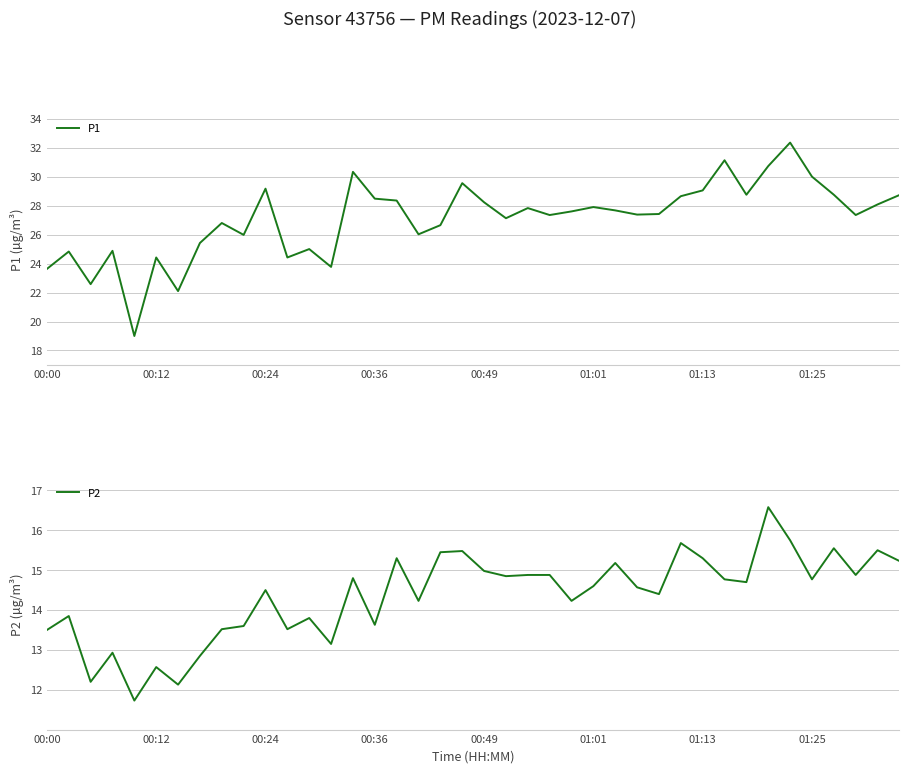

What is the minimum value for P2?

11.7